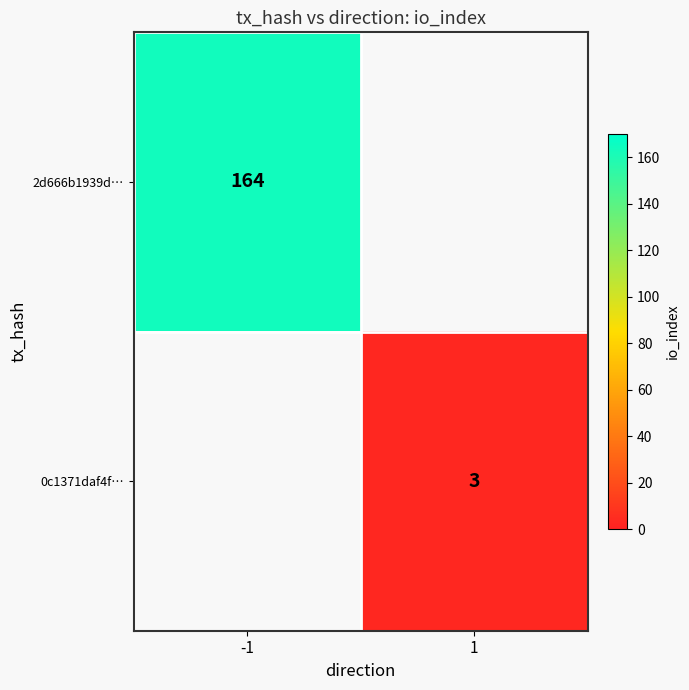

The 2d666b1939d… series shows 164 at -1. True or false?

True